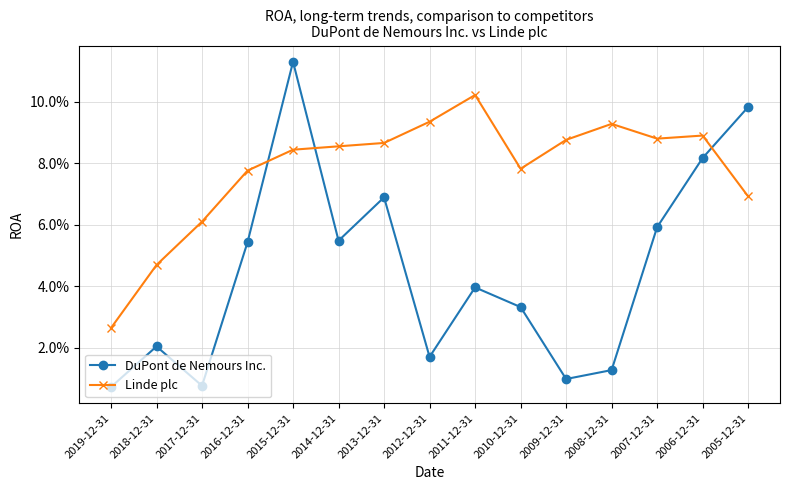

What is the label of the 7th point from the left?

2013-12-31